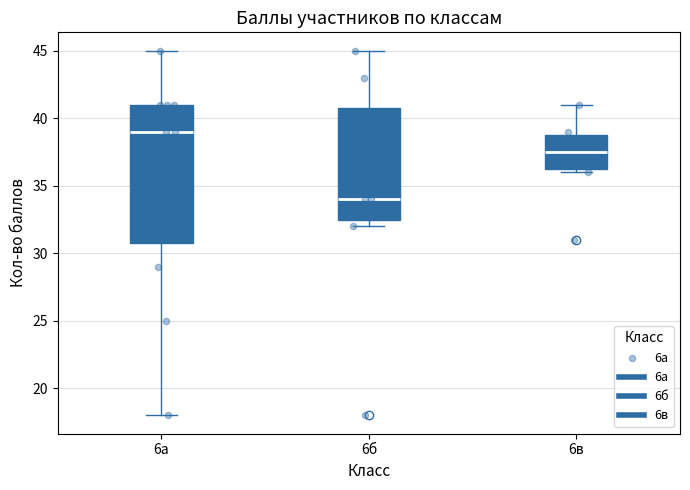

Reading left to right, transcribe this box plot: for each box, give where its median line is, the range the box spans, and where its two whiskers end, as read against the y-axis. The values are not printed on the chart, so give them approximately, as read against the axis.

6а: median 39.0, box 31.0 to 41.0, whiskers 18.0 to 45.0
6б: median 34.0, box 32.5 to 41.0, whiskers 32.0 to 45.0
6в: median 37.5, box 36.5 to 39.0, whiskers 36.0 to 41.0